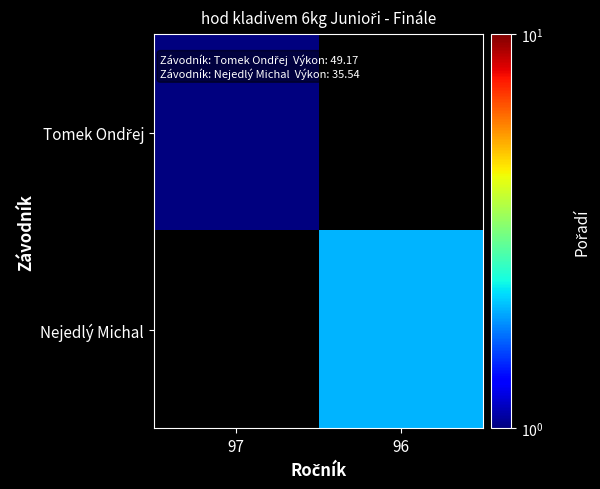

Rank the series by their maximum value, from lowest to highest.

Tomek Ondřej, Nejedlý Michal